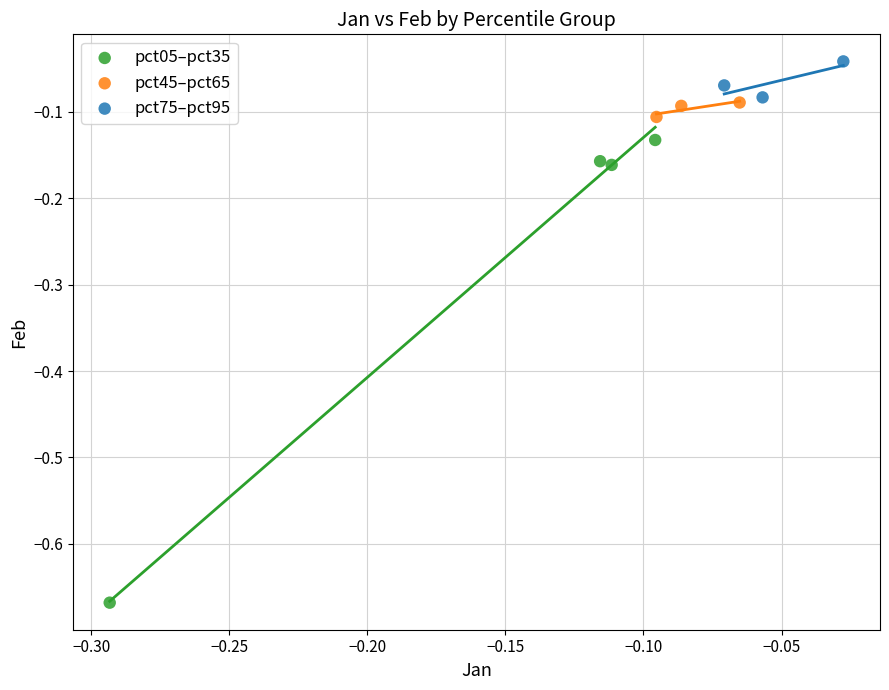

Which series reaches the minimum Y coordinate?

pct05–pct35